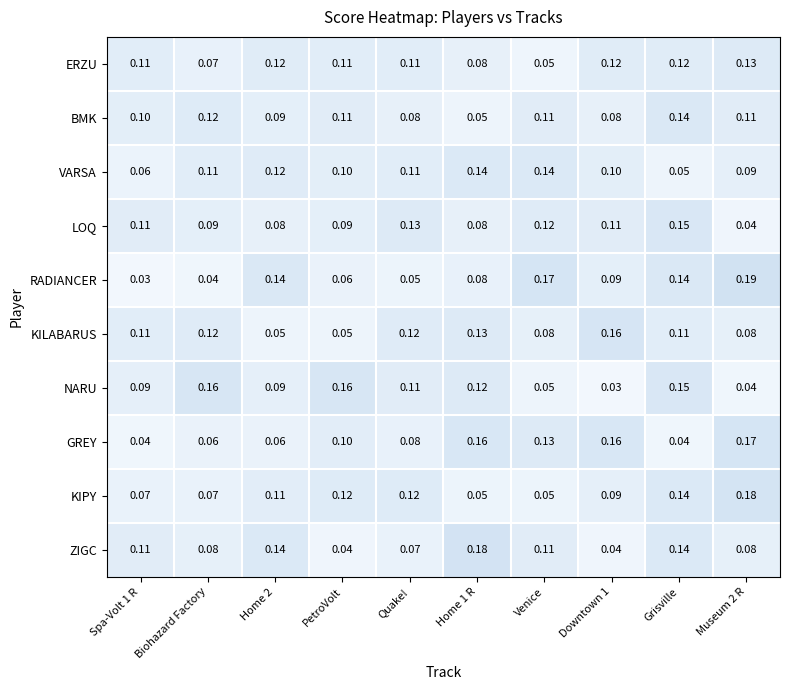

Which series has the widest spread of values?

RADIANCER